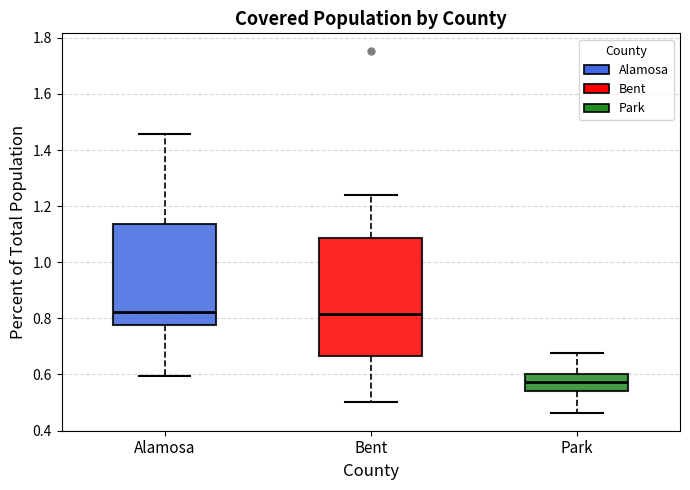

Reading left to right, read every box against the y-axis: the position of its median line, the range the box covers, and the ends of its whiskers. The values are not printed on the chart, so give them approximately, as read against the axis.

Alamosa: median 0.82, box 0.78 to 1.14, whiskers 0.60 to 1.46
Bent: median 0.82, box 0.66 to 1.08, whiskers 0.50 to 1.24
Park: median 0.58, box 0.54 to 0.60, whiskers 0.46 to 0.68